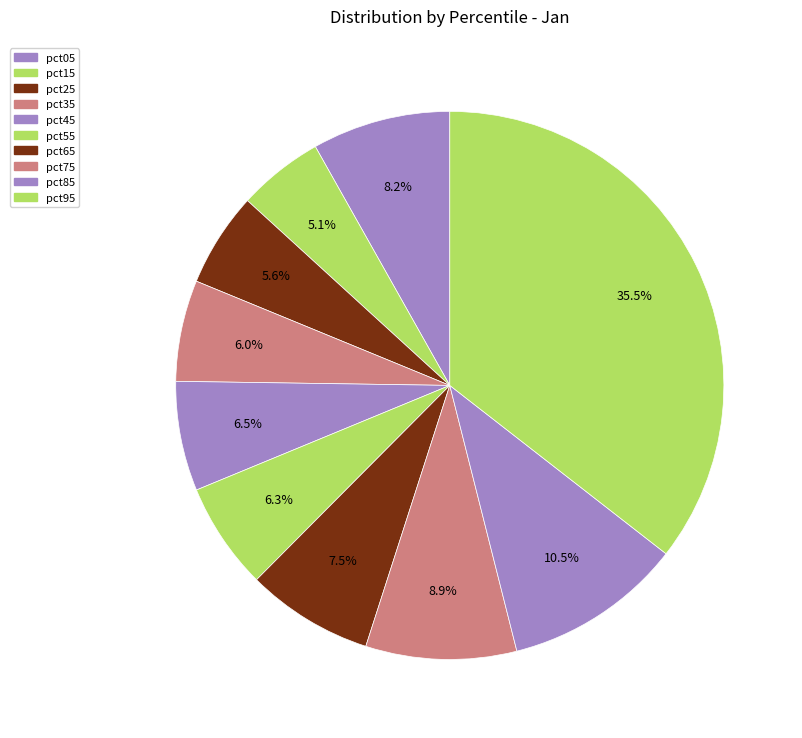

What is the smallest slice in the pie chart?

pct15